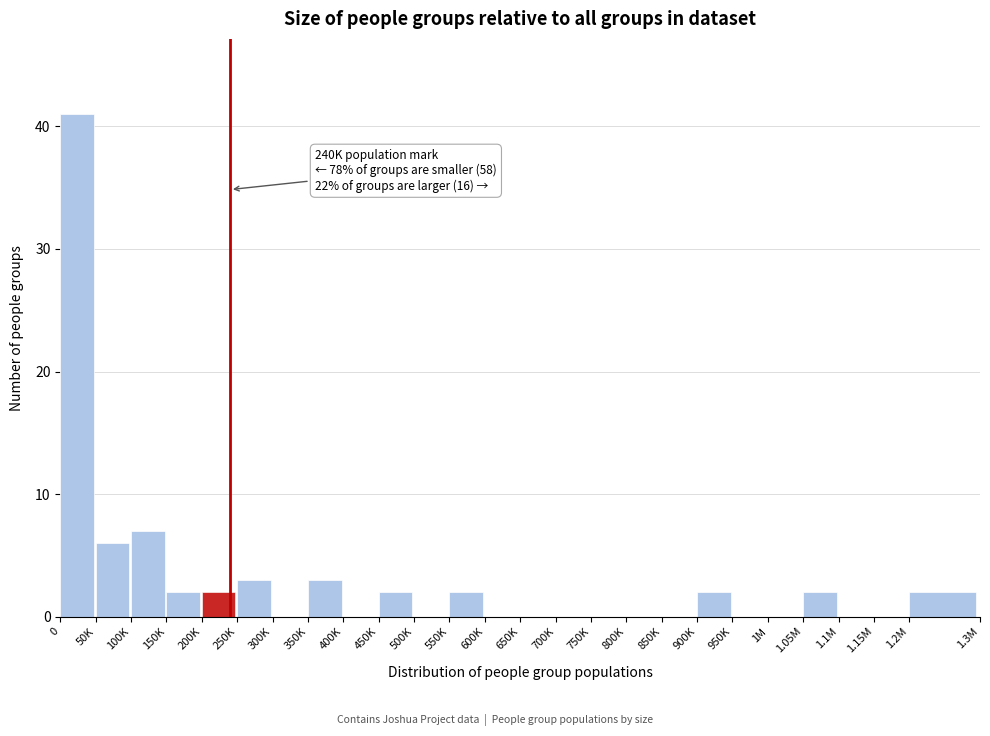

Reading left to right, transcribe all the data shown in this chart.

0=41	50K=6	100K=7	150K=2	200K=2	250K=3	300K=0	350K=3	400K=0	450K=2	500K=0	550K=2	600K=0	650K=0	700K=0	750K=0	800K=0	850K=0	900K=2	950K=0	1M=0	1.05M=2	1.1M=0	1.15M=0	1.2M=2